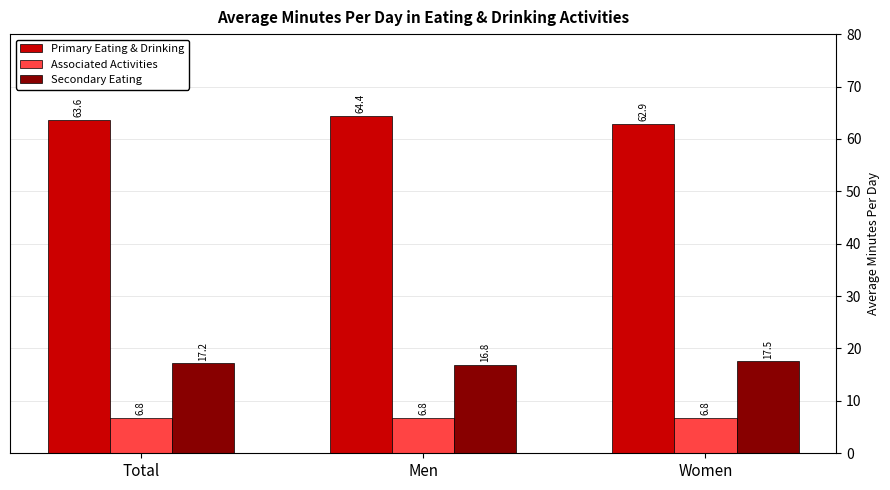

Reading right to left, extract all data points from this chart.

Primary Eating & Drinking: Women=62.9	Men=64.4	Total=63.6
Associated Activities: Women=6.8	Men=6.8	Total=6.8
Secondary Eating: Women=17.5	Men=16.8	Total=17.2